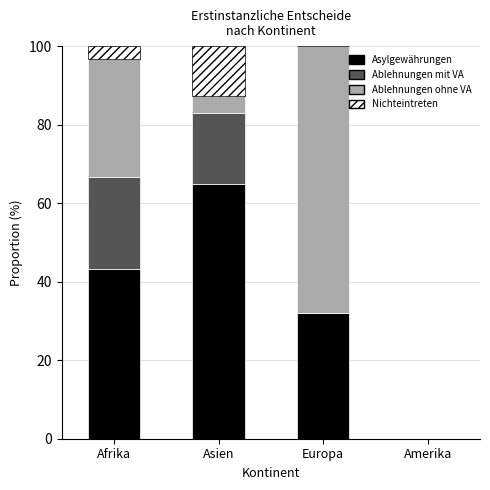

What is the maximum value for Asylgewährungen?

64.9